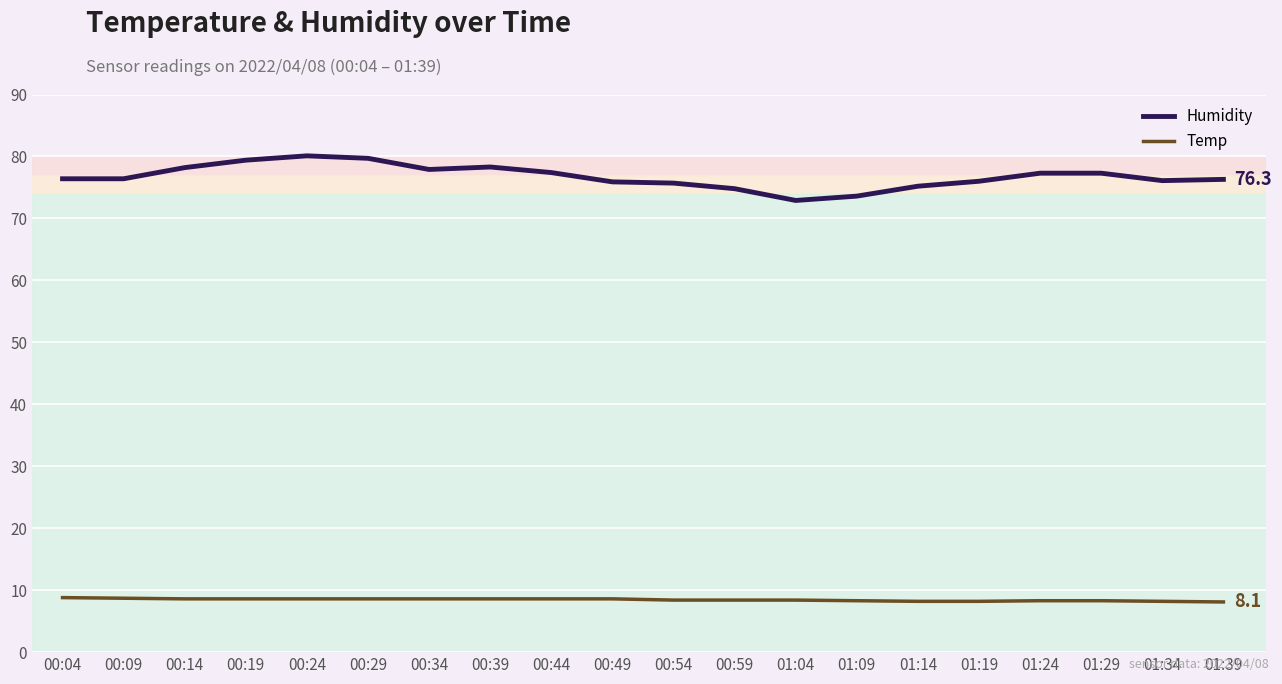

True or false: Humidity and Temp cross at least once.

False